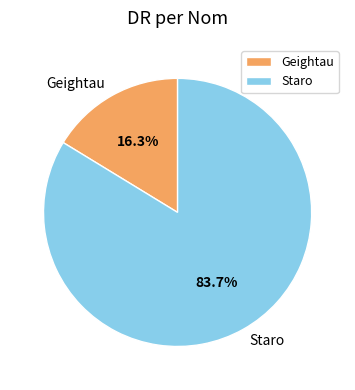

Count the number of slices in the pie.

2